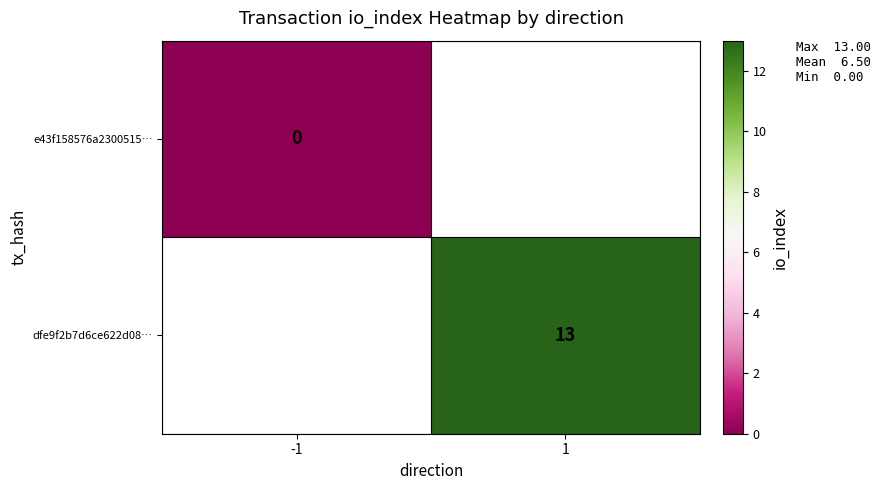

The value of dfe9f2b7d6ce622d08… at 1 is 9. True or false?

False